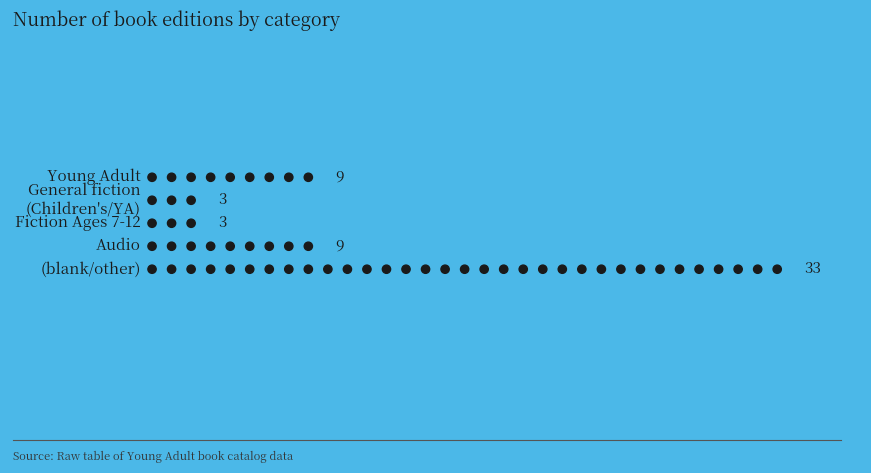

Are the bars horizontal?

No